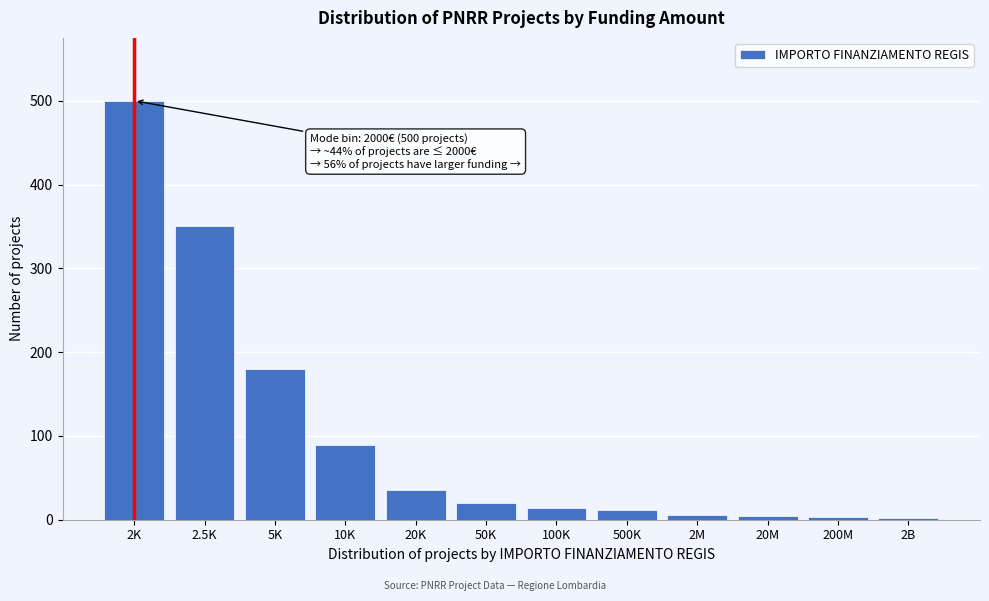

Is it true that the value at 10K is 53?

False